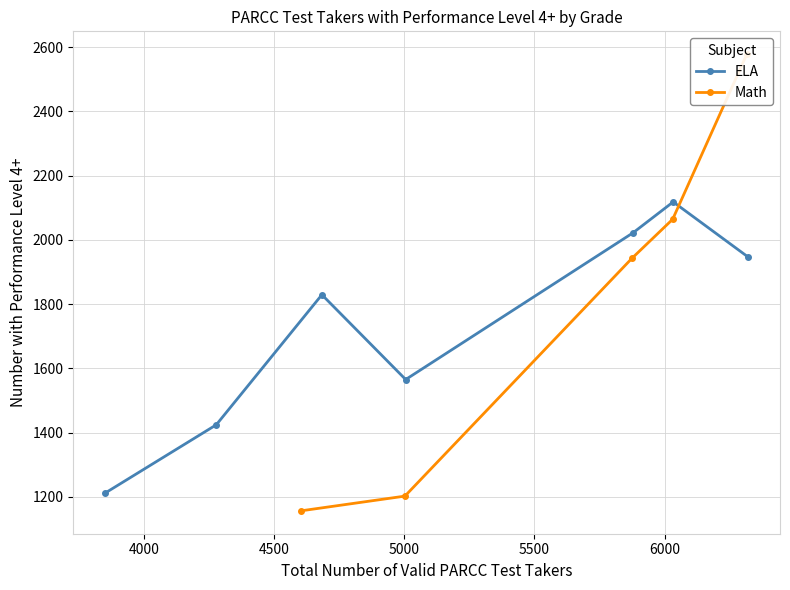

Is it true that the value at Grade 4 is 581?

False